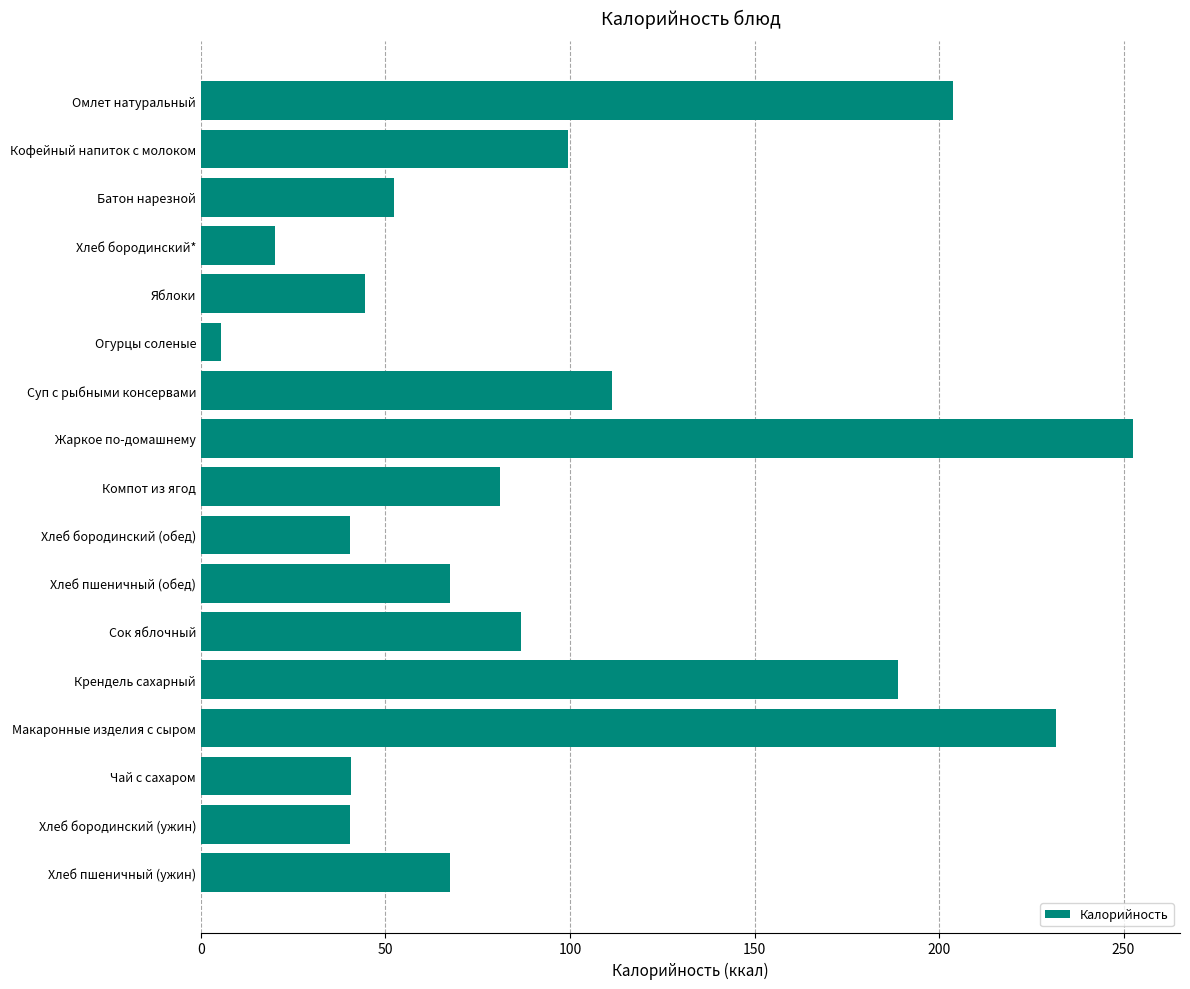

Is it true that the value at Хлеб пшеничный (ужин) is 67.6?

True